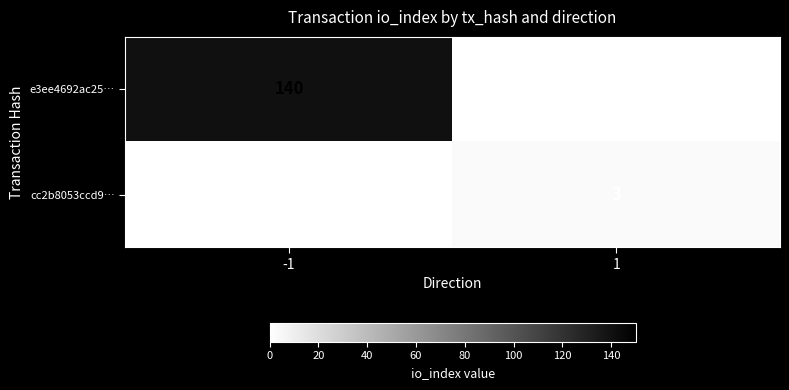

Rank the series by their maximum value, from lowest to highest.

cc2b8053ccd9…, e3ee4692ac25…